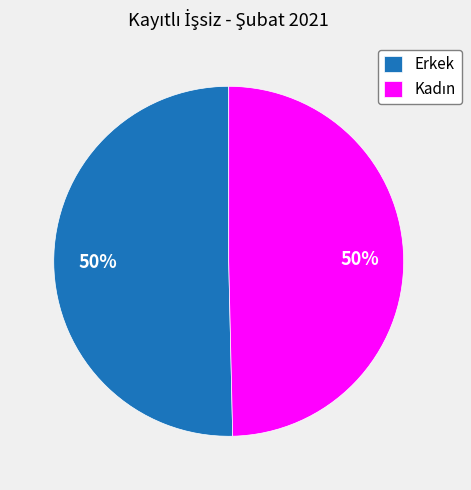

How many slices are in this pie chart?

2